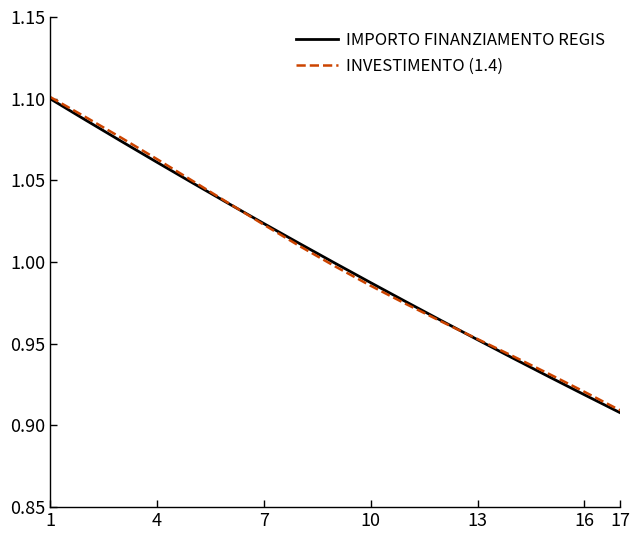

Which series has the widest spread of values?

IMPORTO FINANZIAMENTO REGIS